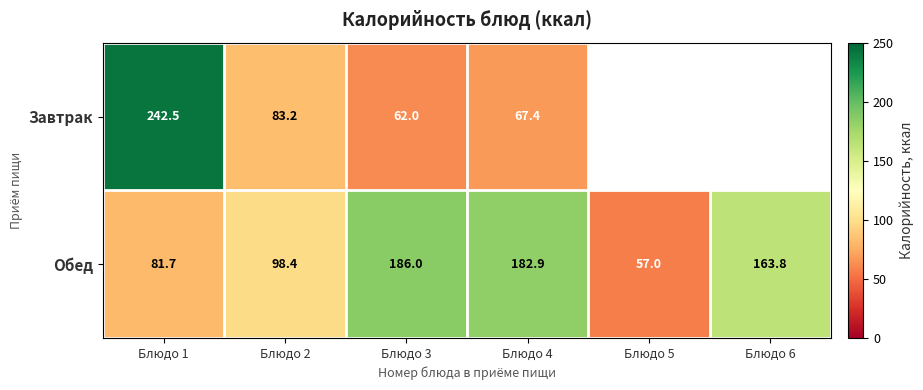

The Обед series shows 100.9 at Блюдо 5. True or false?

False